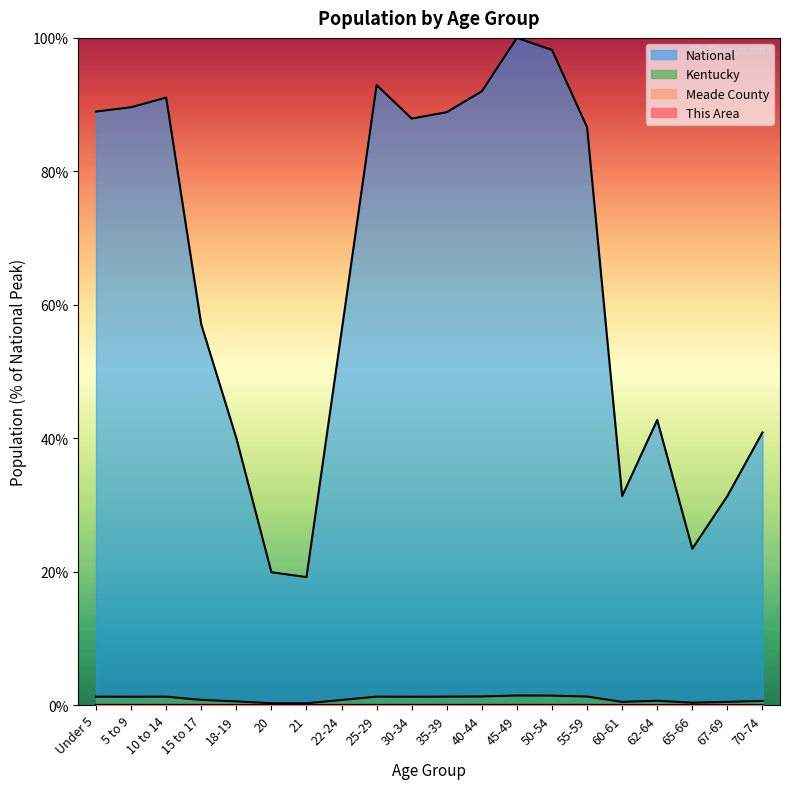

What is the difference between the highest and lowest values at 70-74?

40.9